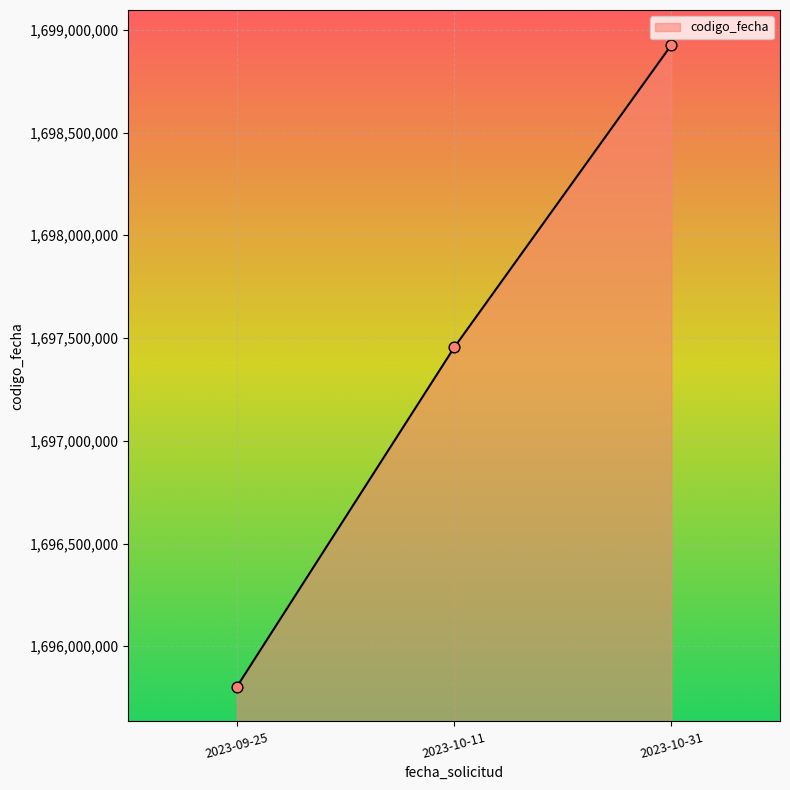

What is the change in value from 2023-09-25 to 2023-10-11?

+1650226